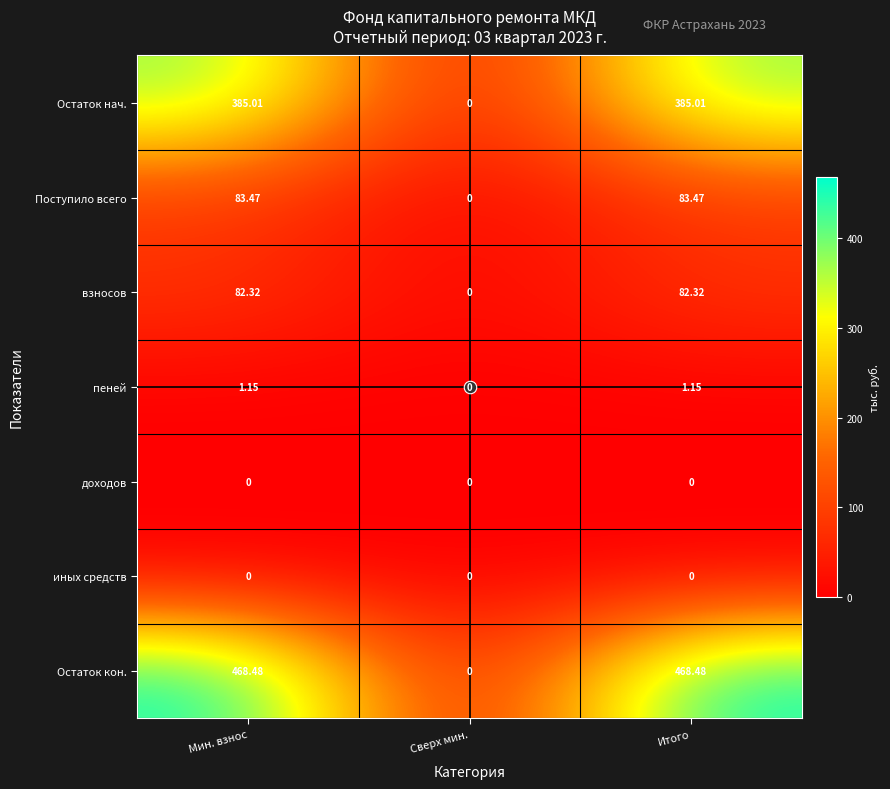

At which label is пеней closest to 0?

Сверх мин.